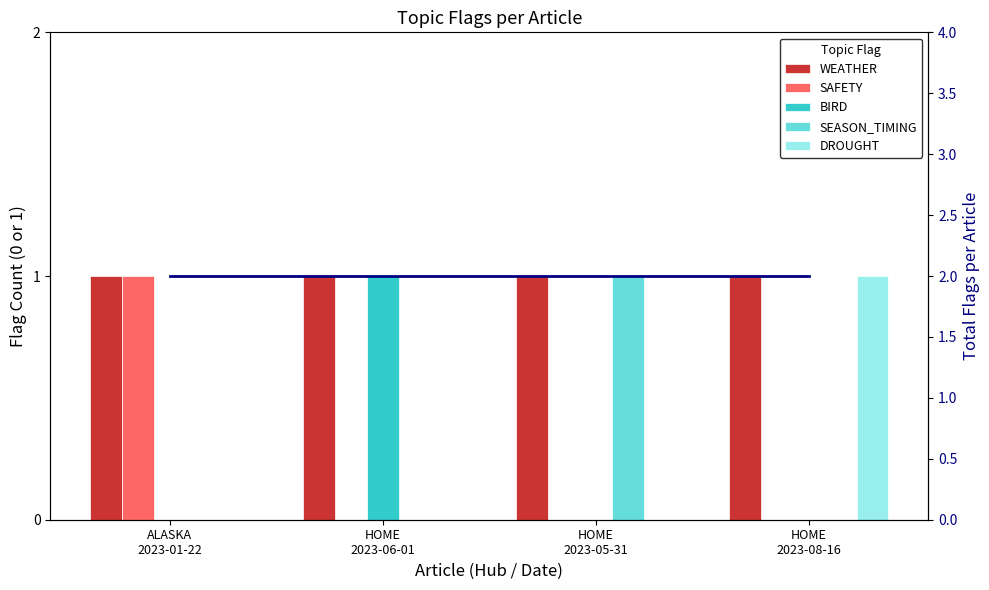

True or false: Total flags has a value of 3 at HOME
2023-05-31.

False